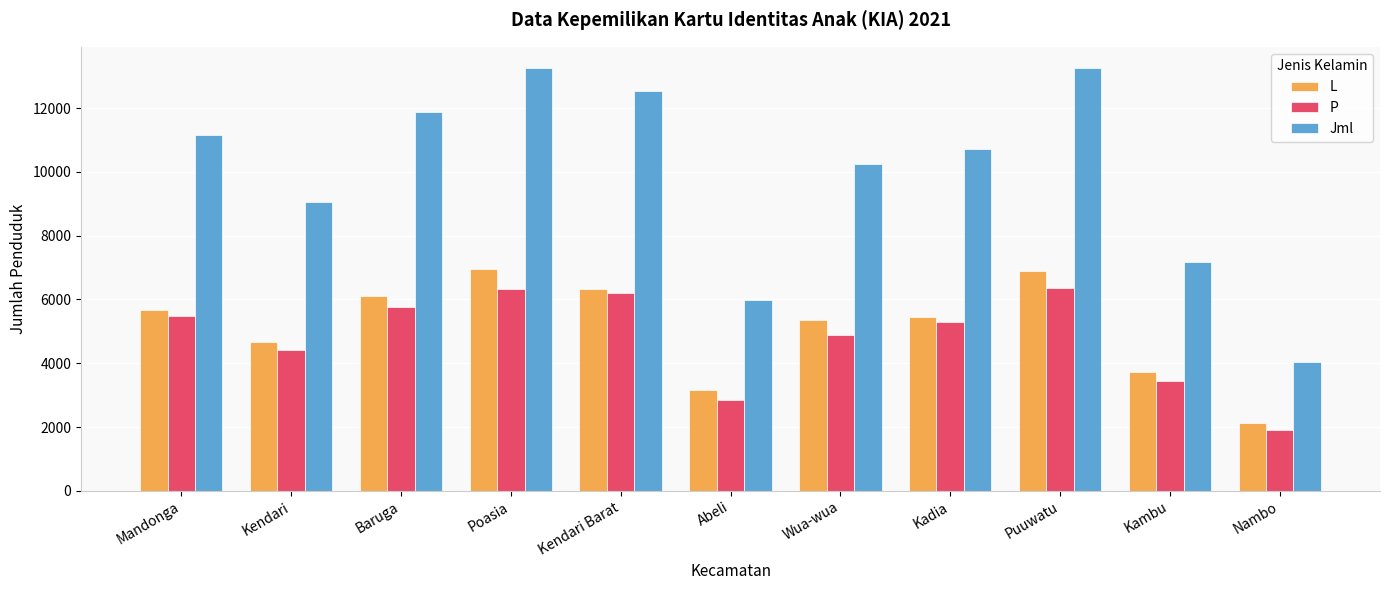

Where is Jml nearest to the value 8649?

Kendari